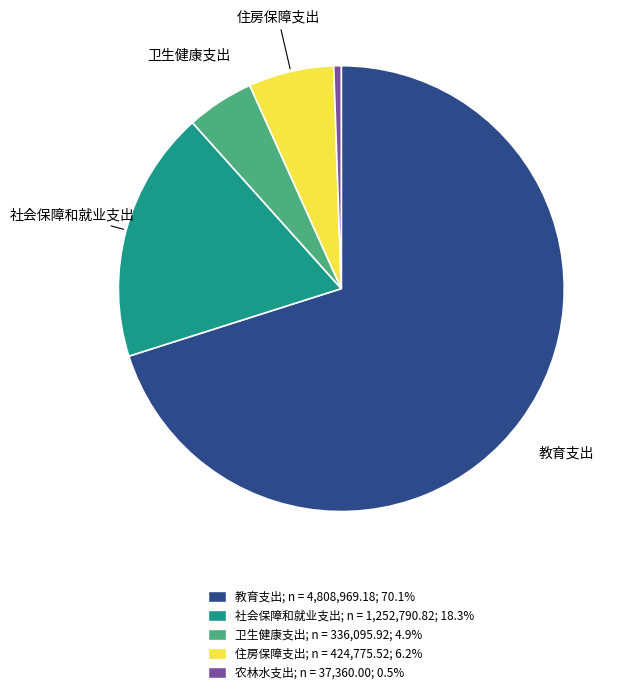

Is there a majority slice in this chart?

Yes